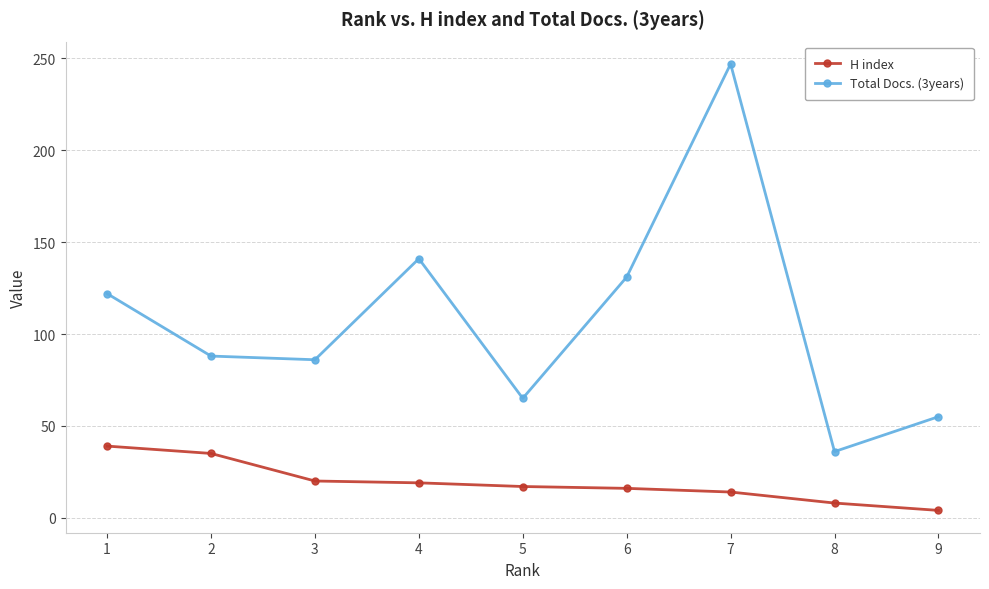

Count the number of categories in the chart.

9